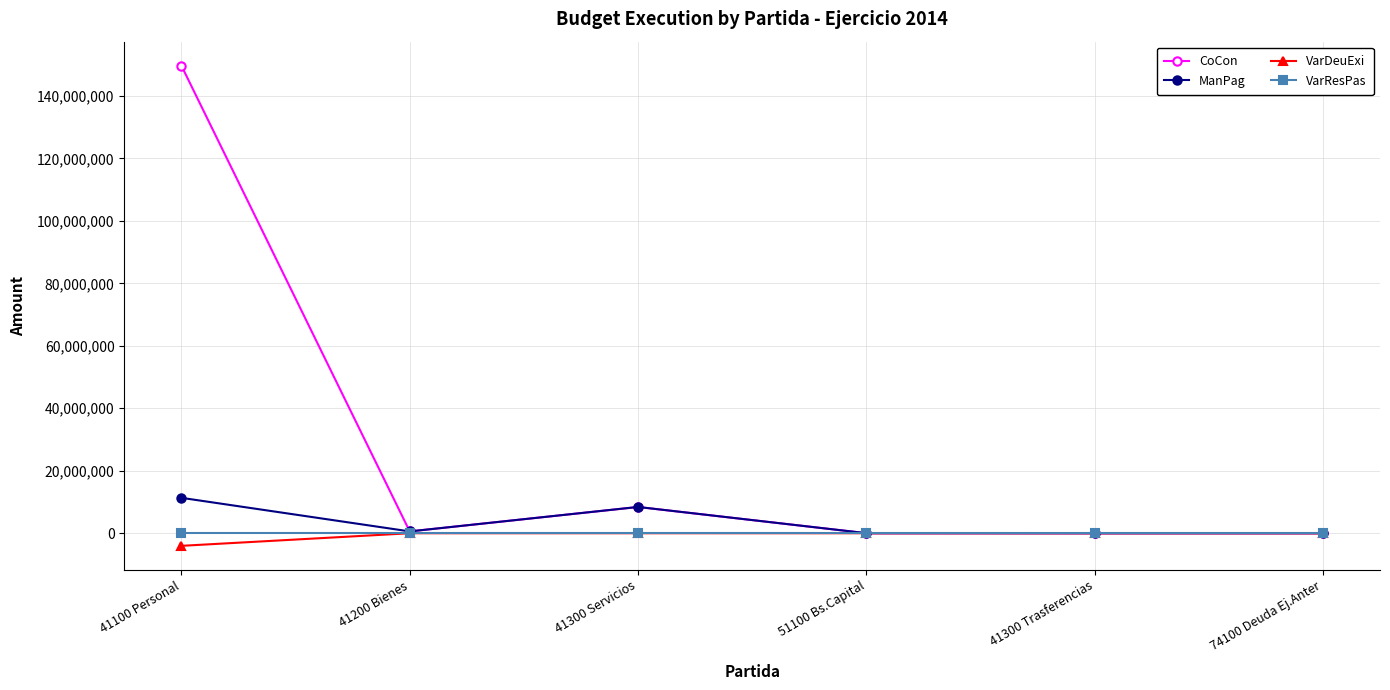

What is the maximum value shown in the chart?

149662525.3